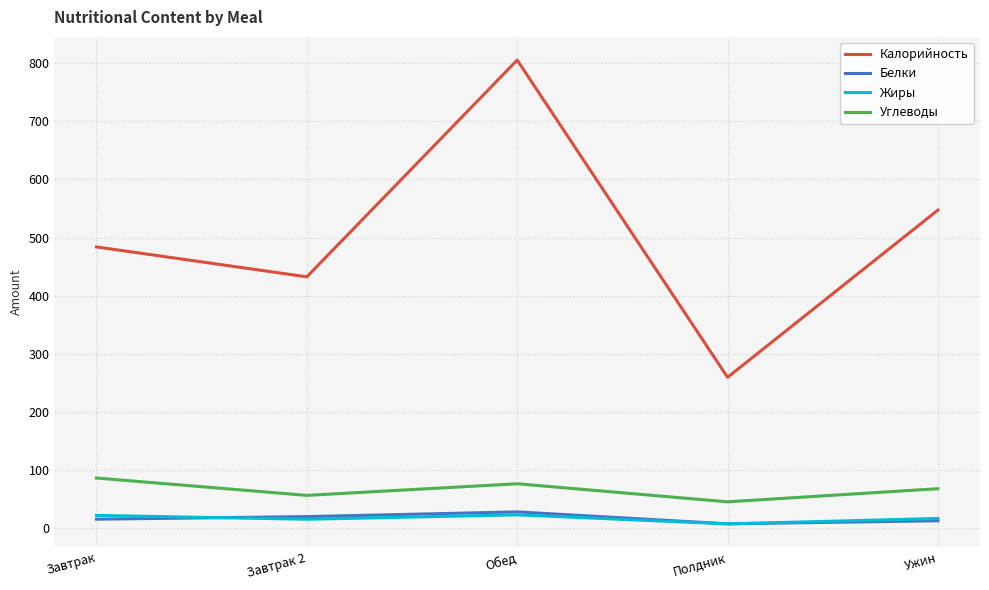

Does the chart display data point markers on the line(s)?

No